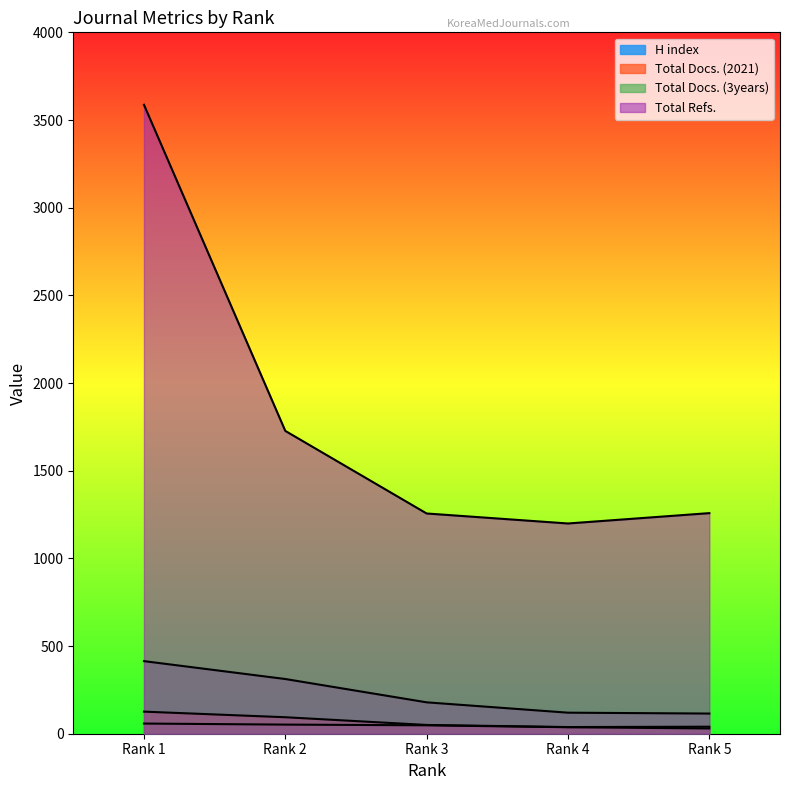

True or false: Total Docs. (3years) and Total Refs. cross at least once.

False